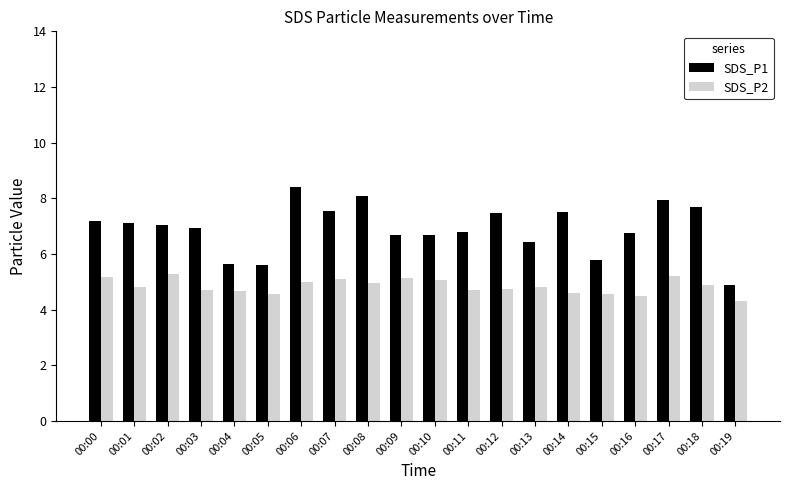

Which series has the widest spread of values?

SDS_P1